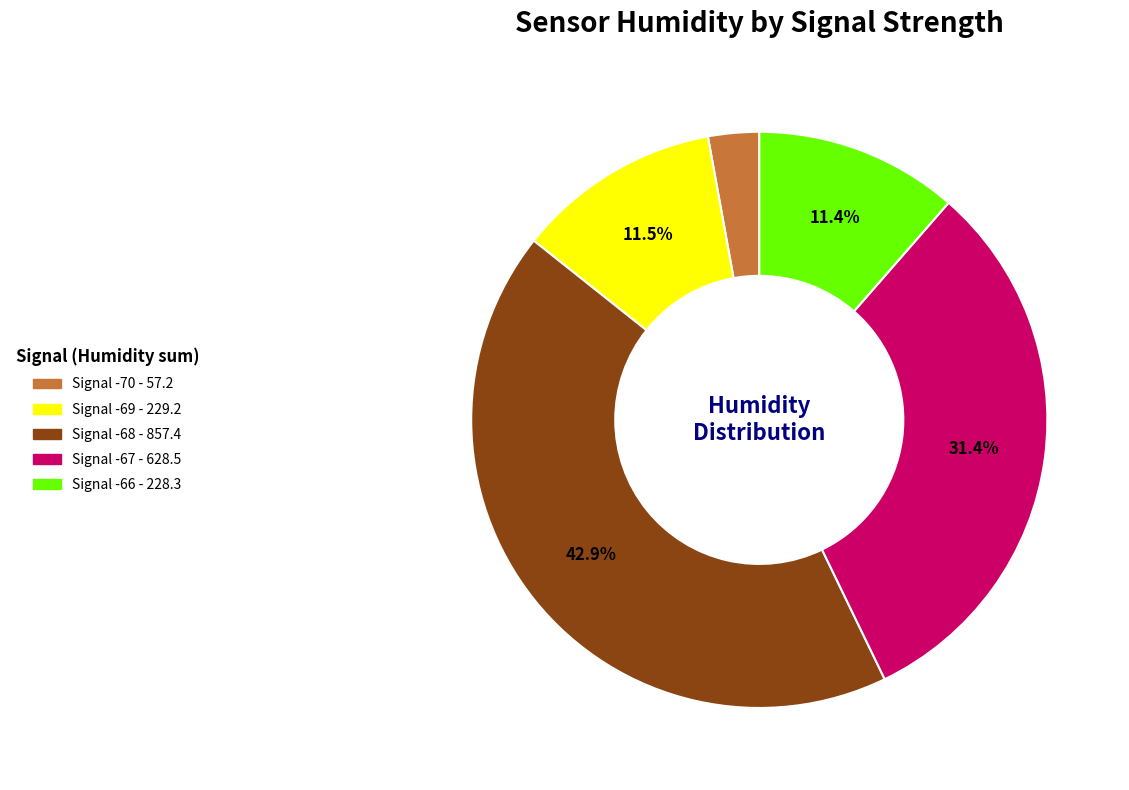

Is there a majority slice in this chart?

No